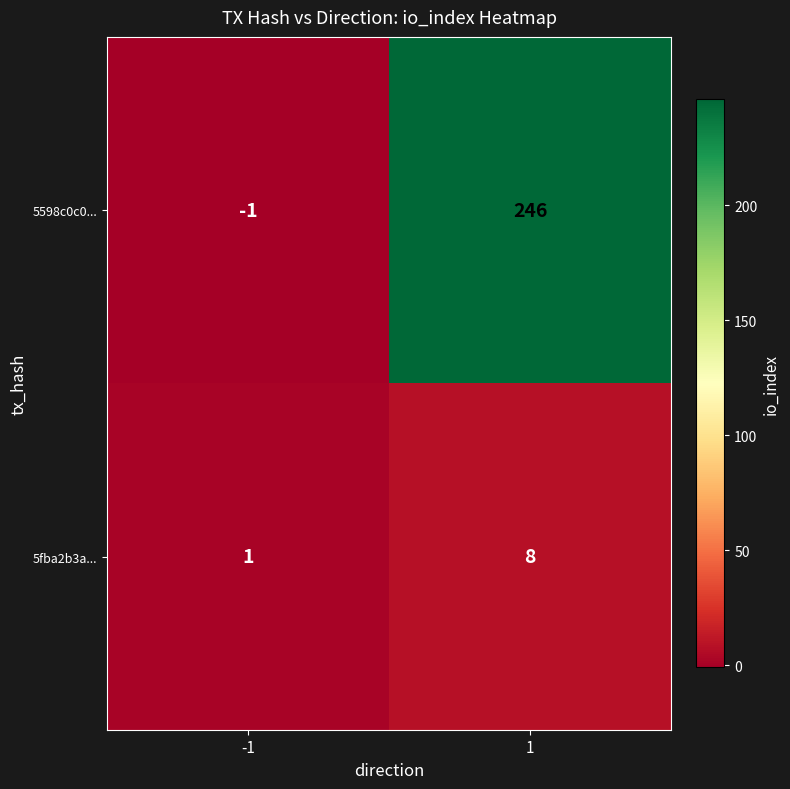

Rank the series at -1 from lowest to highest value.

5598c0c0..., 5fba2b3a...